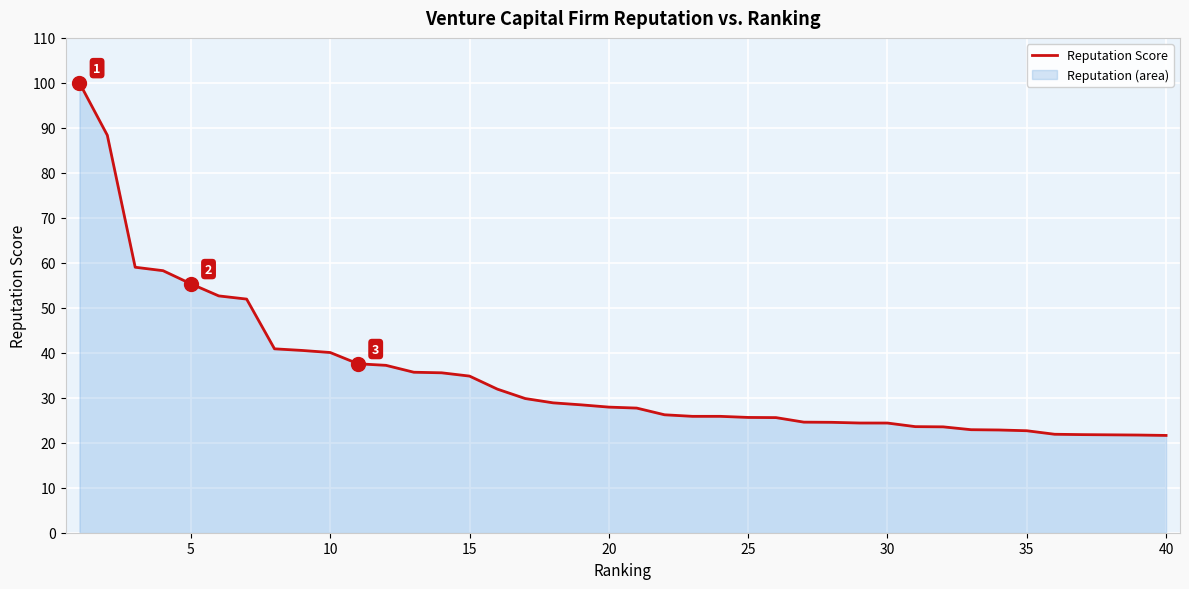

What is the maximum value shown in the chart?

100.0